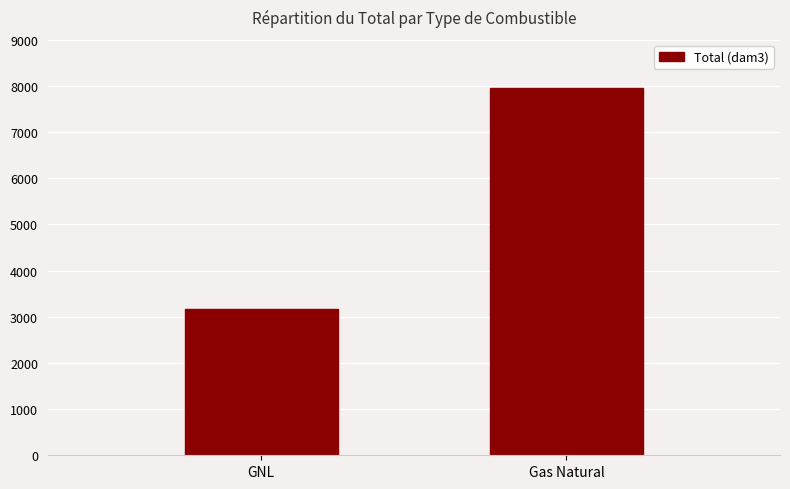

Does the chart contain any negative values?

No